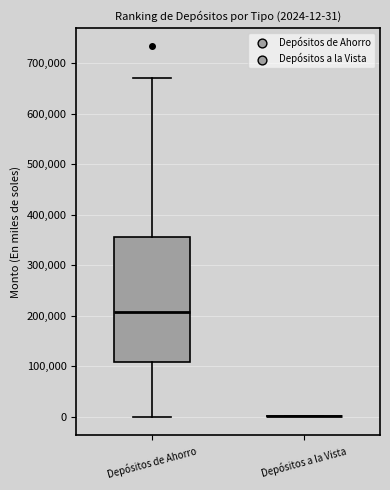

Which box is the tallest, from its lower edge to its upper edge?

Depósitos de Ahorro